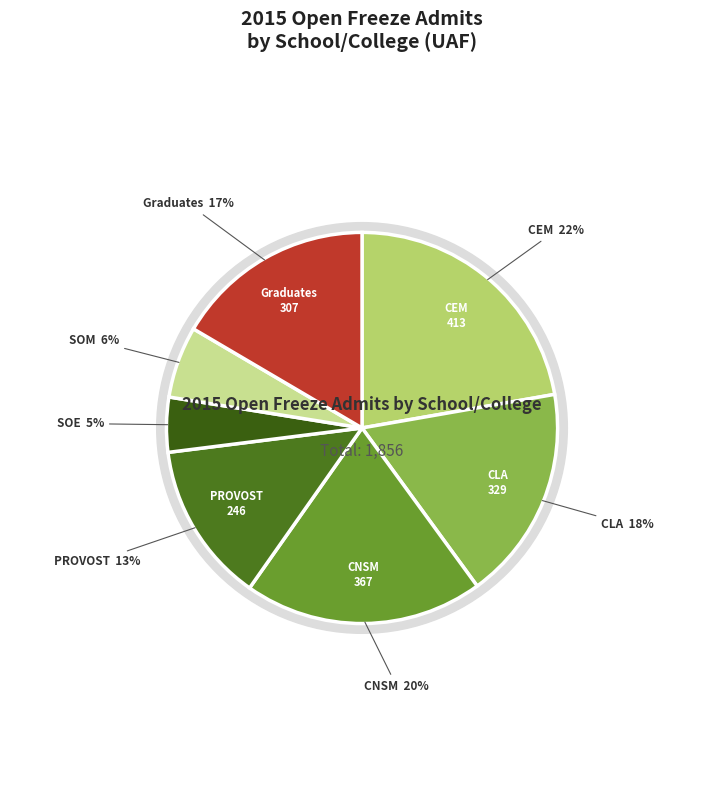

Which slice is the largest?

CEM